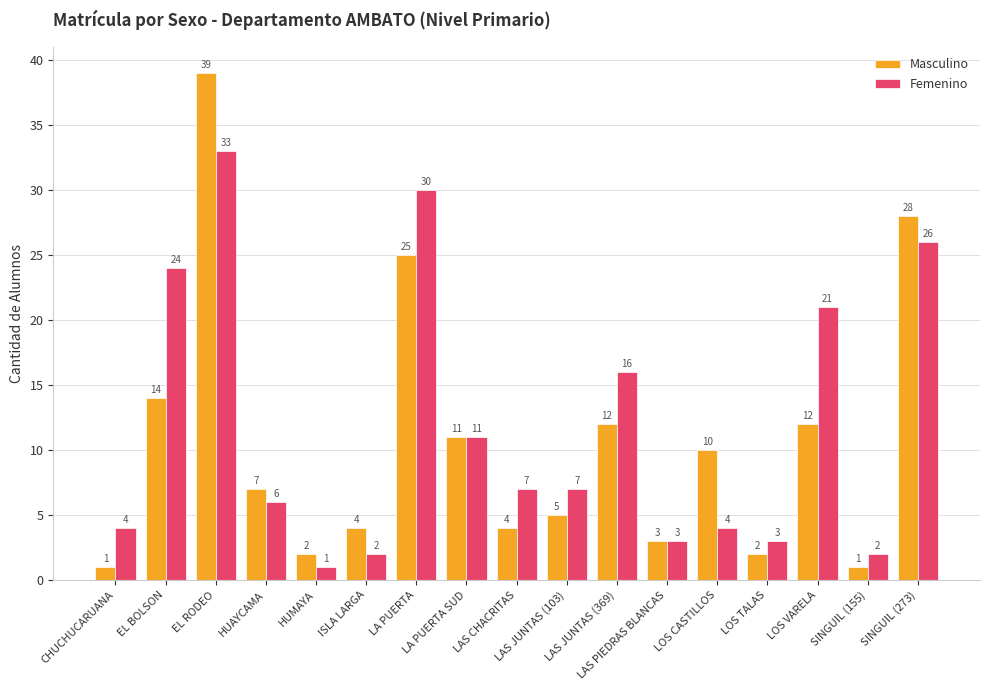

What is the sum of the Femenino values at CHUCHUCARUANA and SINGUIL (273)?

30